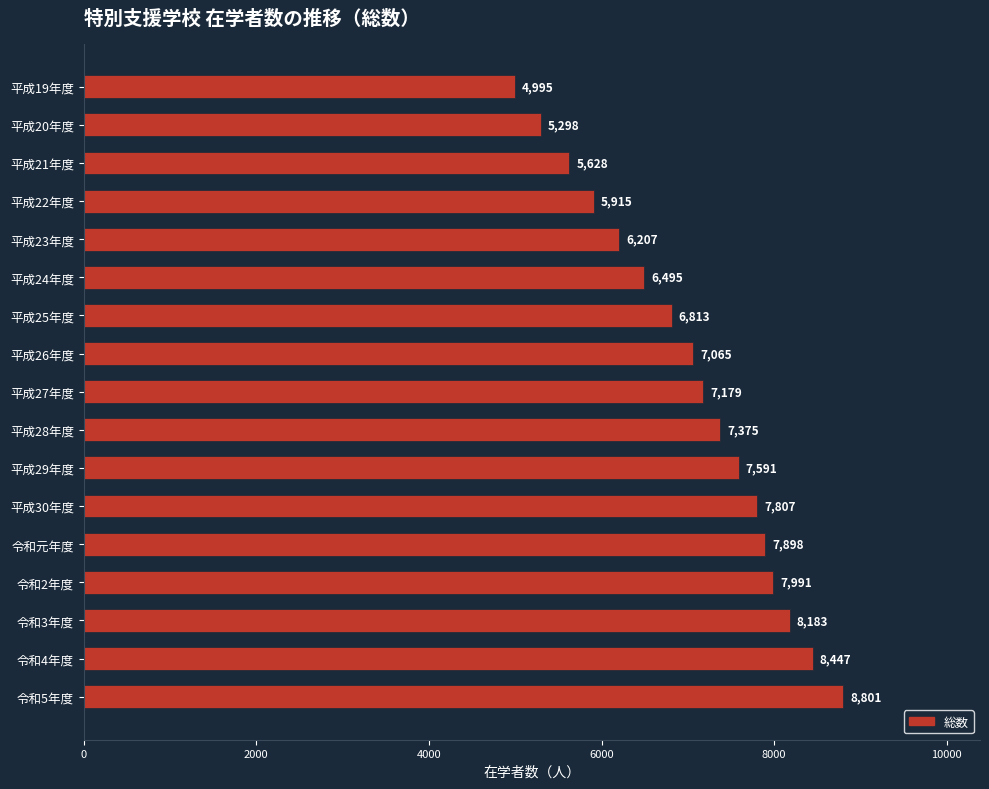

What is the sum of all values?

119688